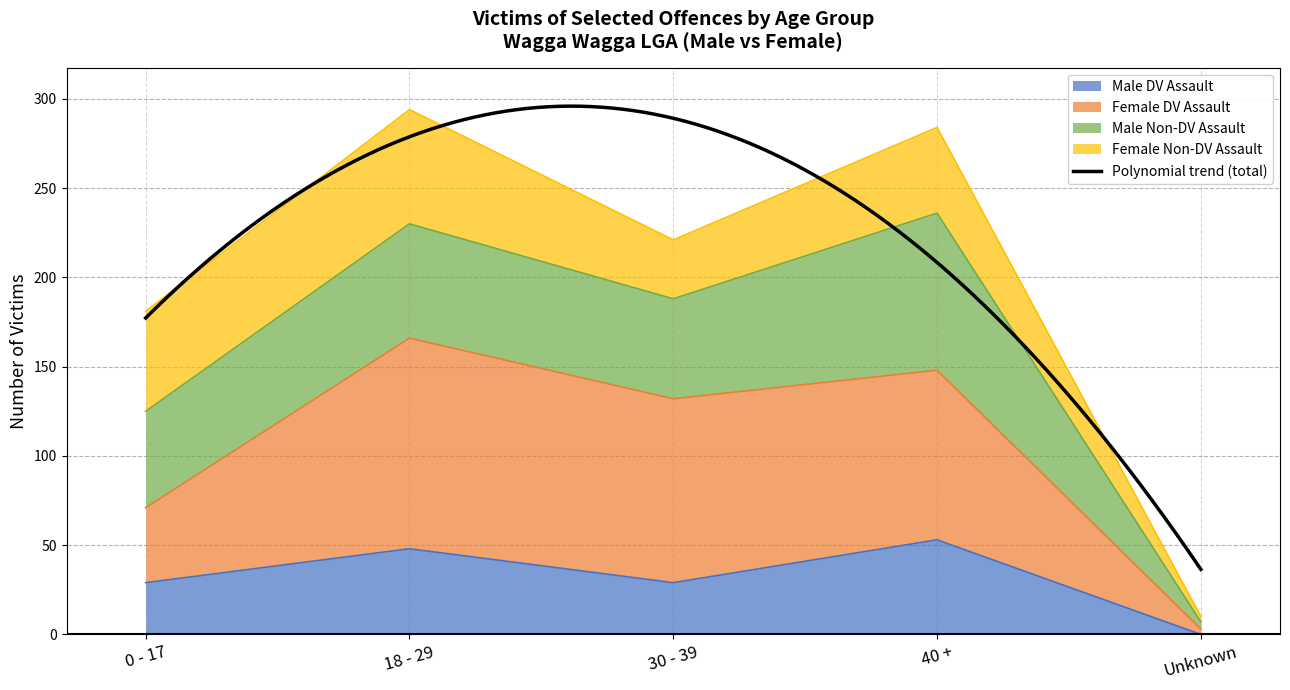

What is the value of the Male DV Assault point at the 1st from the left?

29